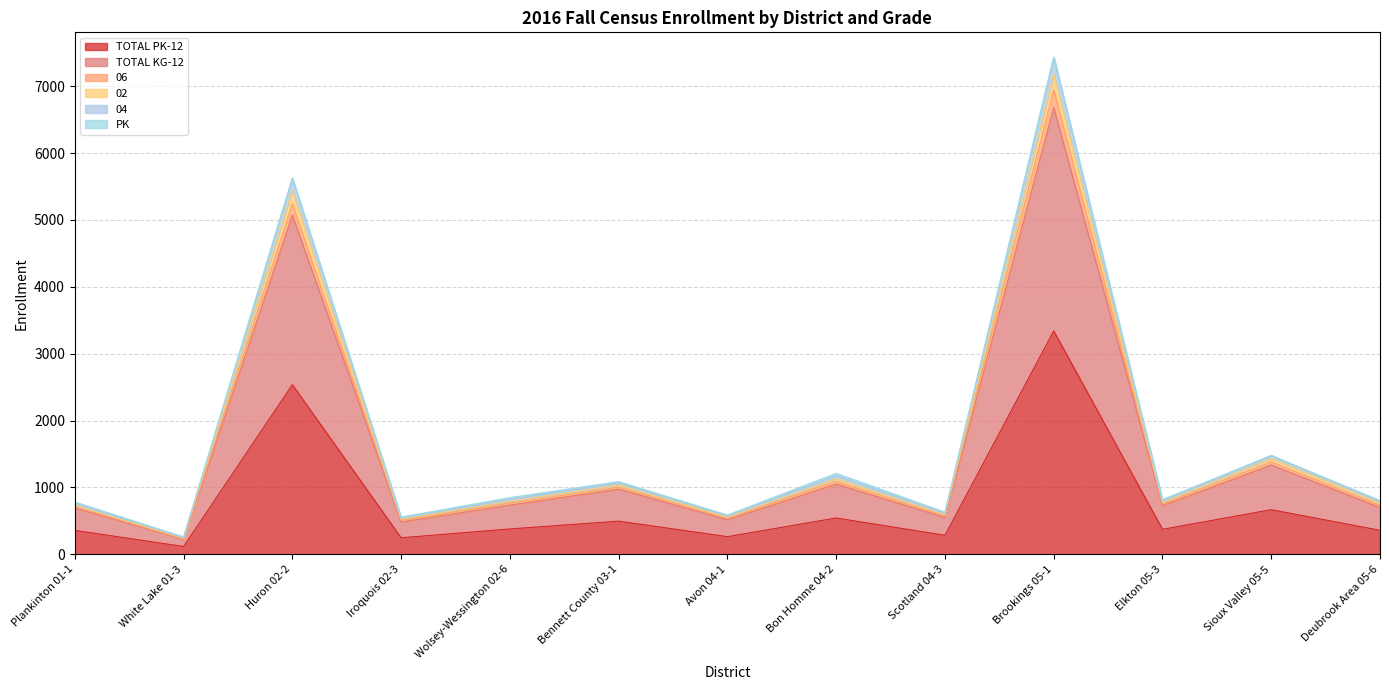

Reading left to right, transcribe all the data shown in this chart.

TOTAL PK-12: Plankinton 01-1=359	White Lake 01-3=118	Huron 02-2=2536	Iroquois 02-3=248	Wolsey-Wessington 02-6=380	Bennett County 03-1=497	Avon 04-1=265	Bon Homme 04-2=544	Scotland 04-3=285	Brookings 05-1=3340	Elkton 05-3=375	Sioux Valley 05-5=668	Deubrook Area 05-6=360
TOTAL KG-12: Plankinton 01-1=695	White Lake 01-3=226	Huron 02-2=5072	Iroquois 02-3=485	Wolsey-Wessington 02-6=737	Bennett County 03-1=975	Avon 04-1=519	Bon Homme 04-2=1051	Scotland 04-3=552	Brookings 05-1=6680	Elkton 05-3=730	Sioux Valley 05-5=1336	Deubrook Area 05-6=701
06: Plankinton 01-1=713	White Lake 01-3=233	Huron 02-2=5242	Iroquois 02-3=508	Wolsey-Wessington 02-6=767	Bennett County 03-1=1005	Avon 04-1=541	Bon Homme 04-2=1091	Scotland 04-3=575	Brookings 05-1=6949	Elkton 05-3=754	Sioux Valley 05-5=1383	Deubrook Area 05-6=734
02: Plankinton 01-1=736	White Lake 01-3=243	Huron 02-2=5443	Iroquois 02-3=526	Wolsey-Wessington 02-6=795	Bennett County 03-1=1039	Avon 04-1=554	Bon Homme 04-2=1134	Scotland 04-3=592	Brookings 05-1=7185	Elkton 05-3=778	Sioux Valley 05-5=1436	Deubrook Area 05-6=766
04: Plankinton 01-1=783	White Lake 01-3=261	Huron 02-2=5624	Iroquois 02-3=557	Wolsey-Wessington 02-6=849	Bennett County 03-1=1088	Avon 04-1=588	Bon Homme 04-2=1212	Scotland 04-3=631	Brookings 05-1=7434	Elkton 05-3=819	Sioux Valley 05-5=1479	Deubrook Area 05-6=805